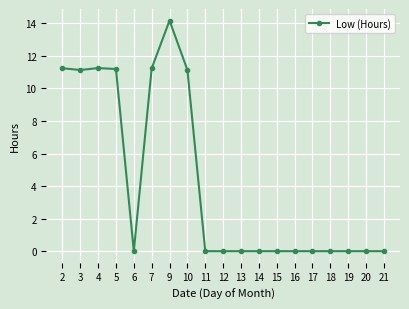

Between 2 and 15, which is larger?

2